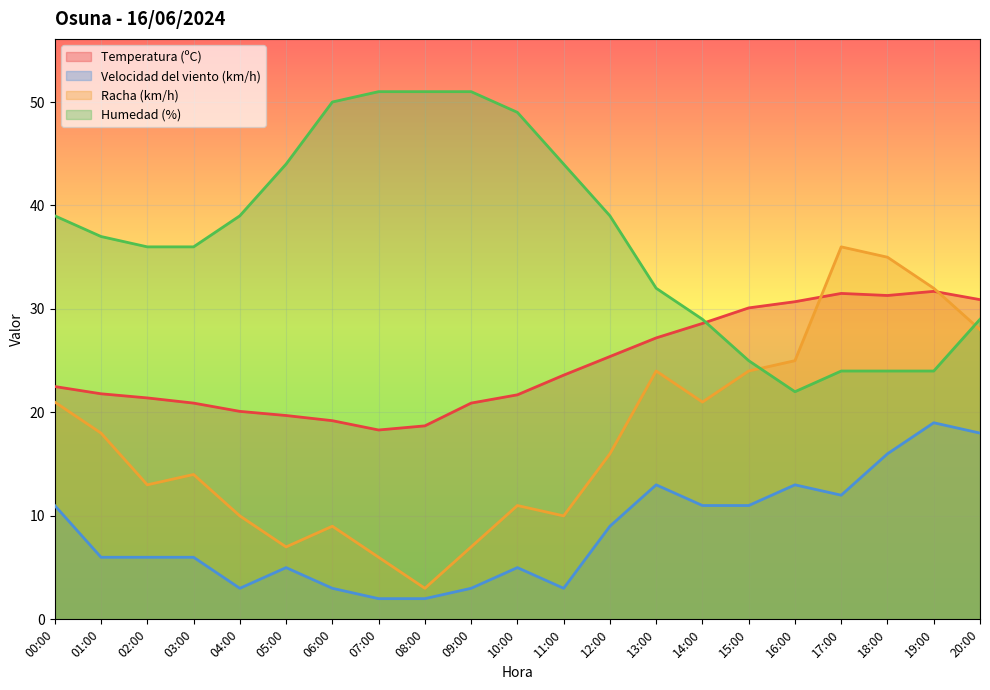

At which label is Humedad (%) closest to 36?

02:00